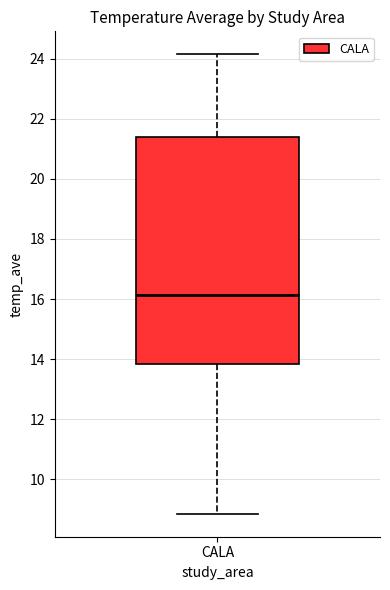

Where is the lower edge of the box for CALA on the y-axis? The values are not printed on the chart, so give them approximately, as read against the axis.

13.8